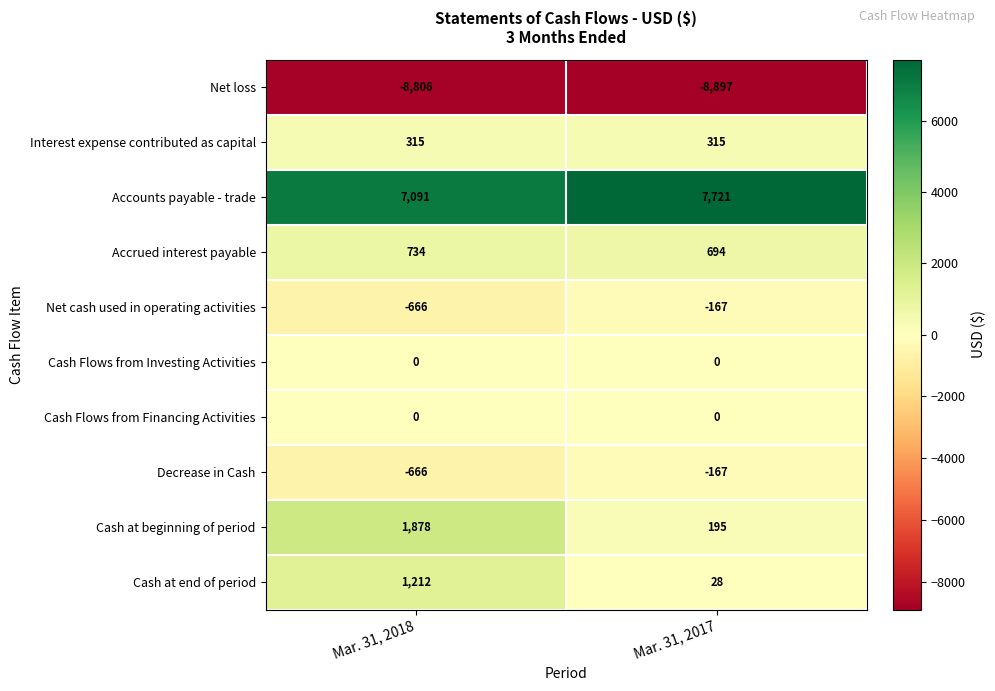

Reading right to left, what are all the values shown in this chart?

Net loss: Mar. 31, 2017=-8897	Mar. 31, 2018=-8806
Interest expense contributed as capital: Mar. 31, 2017=315	Mar. 31, 2018=315
Accounts payable - trade: Mar. 31, 2017=7721	Mar. 31, 2018=7091
Accrued interest payable: Mar. 31, 2017=694	Mar. 31, 2018=734
Net cash used in operating activities: Mar. 31, 2017=-167	Mar. 31, 2018=-666
Cash Flows from Investing Activities: Mar. 31, 2017=0	Mar. 31, 2018=0
Cash Flows from Financing Activities: Mar. 31, 2017=0	Mar. 31, 2018=0
Decrease in Cash: Mar. 31, 2017=-167	Mar. 31, 2018=-666
Cash at beginning of period: Mar. 31, 2017=195	Mar. 31, 2018=1878
Cash at end of period: Mar. 31, 2017=28	Mar. 31, 2018=1212